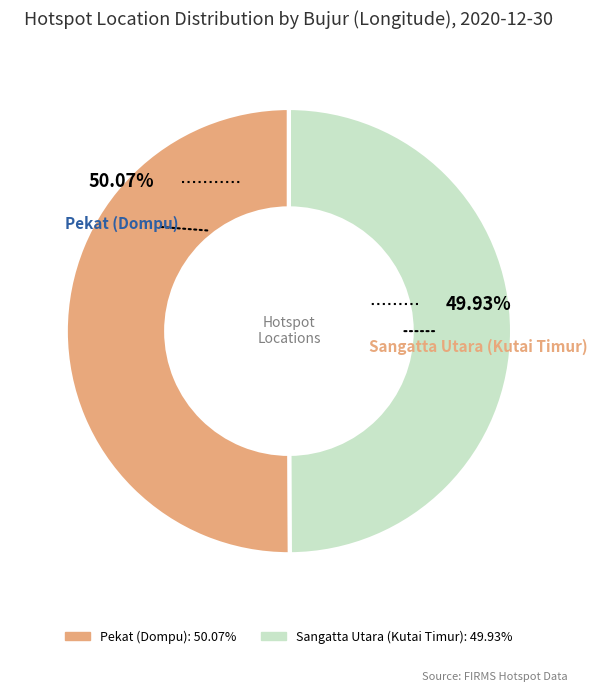

What is the ratio of the value at Pekat (Dompu) to the value at Sangatta Utara (Kutai Timur)?

1.0